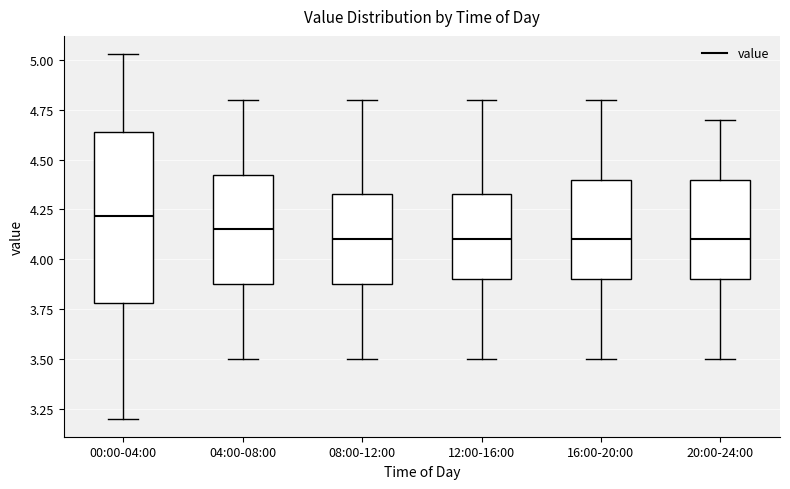

Reading left to right, transcribe this box plot: for each box, give where its median line is, the range the box spans, and where its two whiskers end, as read against the y-axis. The values are not printed on the chart, so give them approximately, as read against the axis.

00:00-04:00: median 4.20, box 3.80 to 4.65, whiskers 3.20 to 5.05
04:00-08:00: median 4.15, box 3.90 to 4.45, whiskers 3.50 to 4.80
08:00-12:00: median 4.10, box 3.90 to 4.35, whiskers 3.50 to 4.80
12:00-16:00: median 4.10, box 3.90 to 4.35, whiskers 3.50 to 4.80
16:00-20:00: median 4.10, box 3.90 to 4.40, whiskers 3.50 to 4.80
20:00-24:00: median 4.10, box 3.90 to 4.40, whiskers 3.50 to 4.70